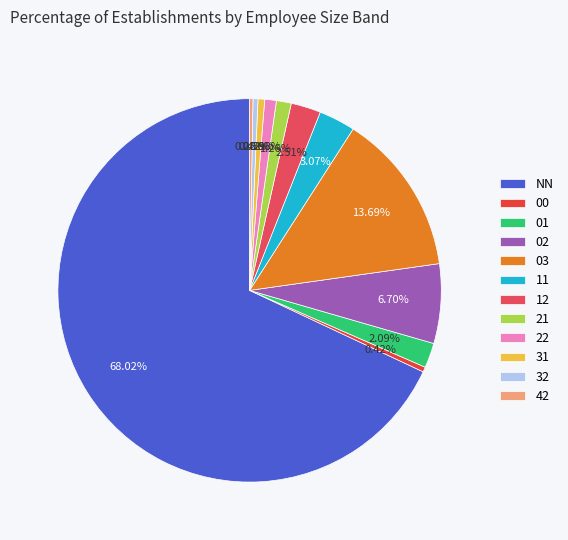

How many segments does this pie chart have?

12